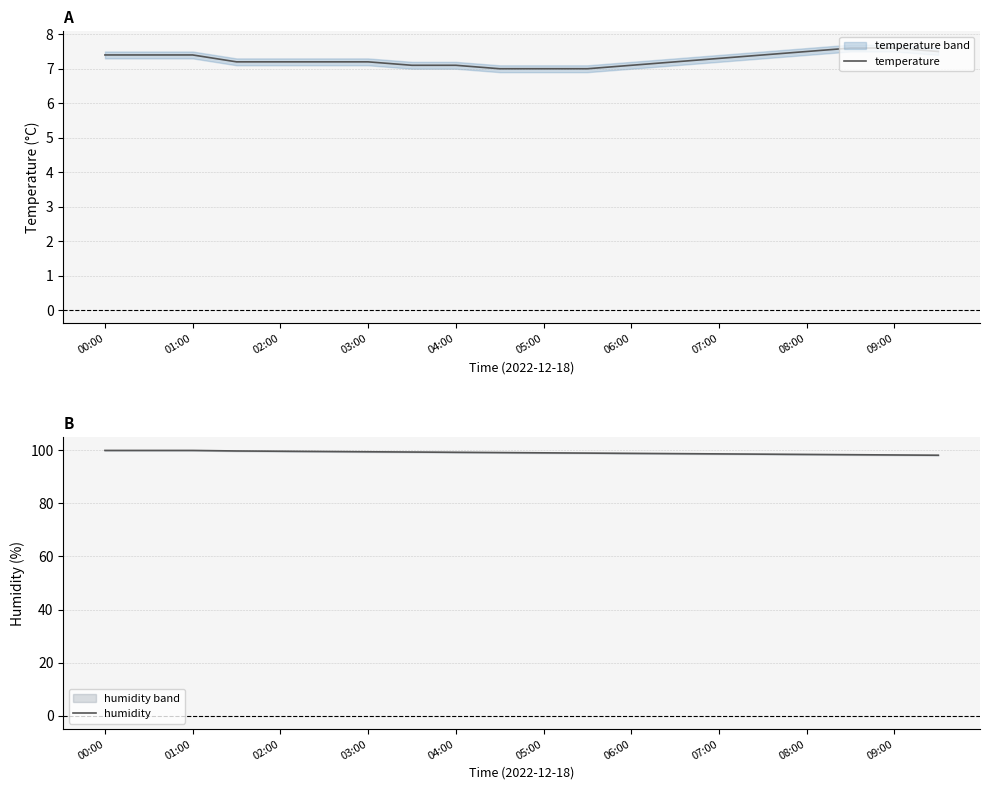

How many temperature values are between 7 and 8?

20